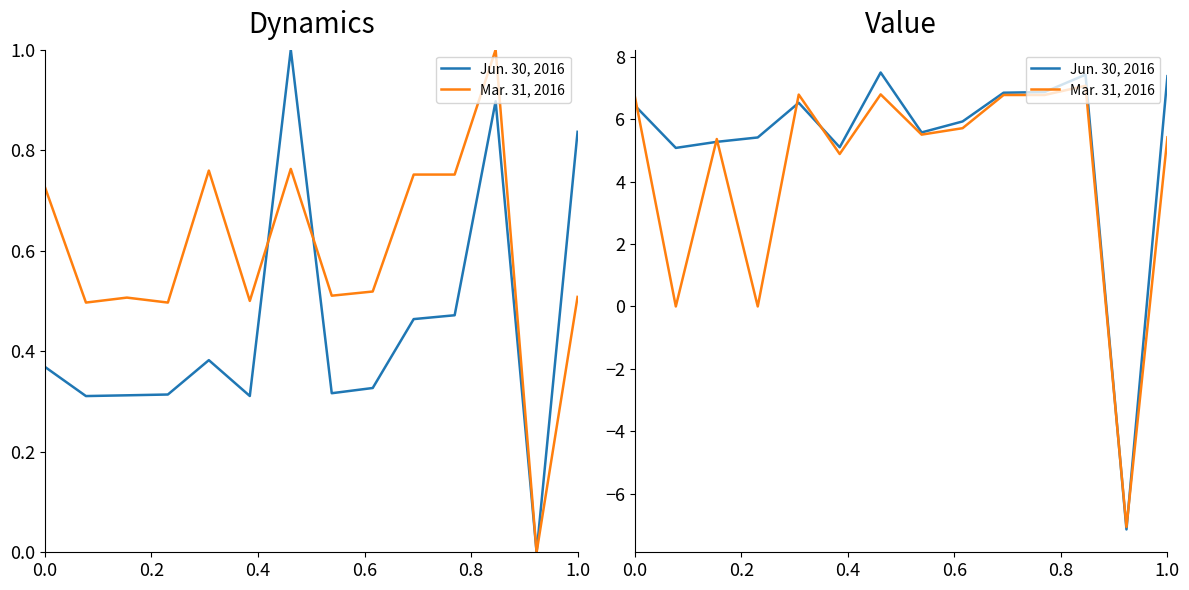

What is the sum of all Mar. 31, 2016 values?

60.8